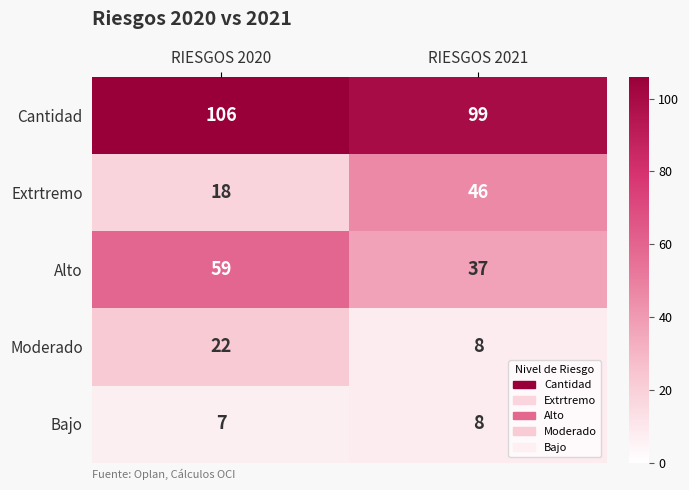

List the labels in order of Bajo value, largest first.

RIESGOS 2021, RIESGOS 2020